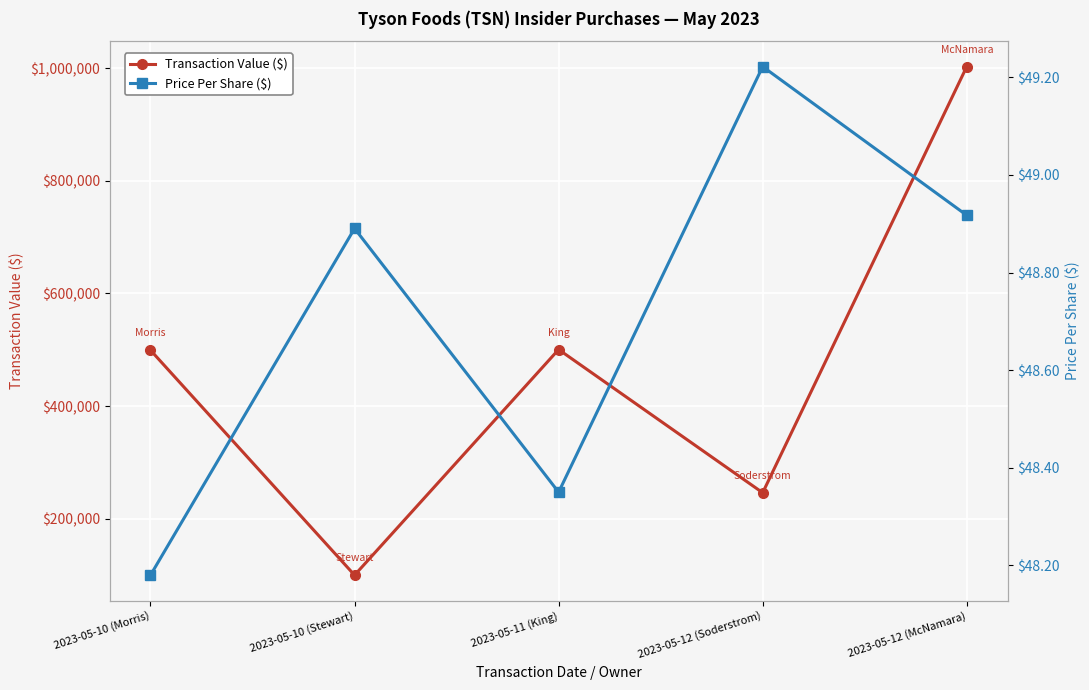

What is the sum of the Transaction Value ($) values at 2023-05-11 (King) and 2023-05-10 (Morris)?

999664